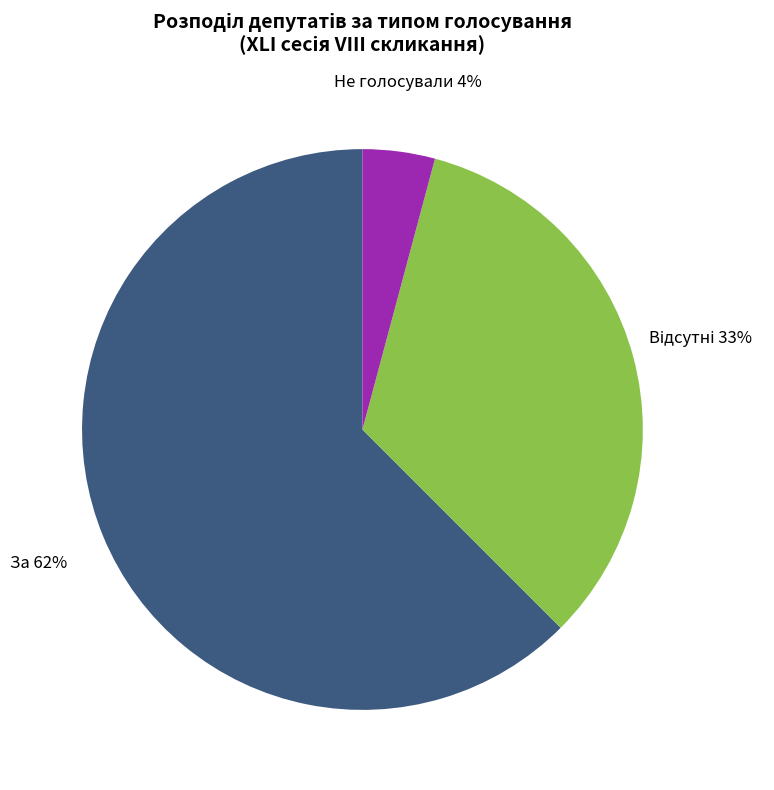

Does Не голосували represent more than half of the total?

No